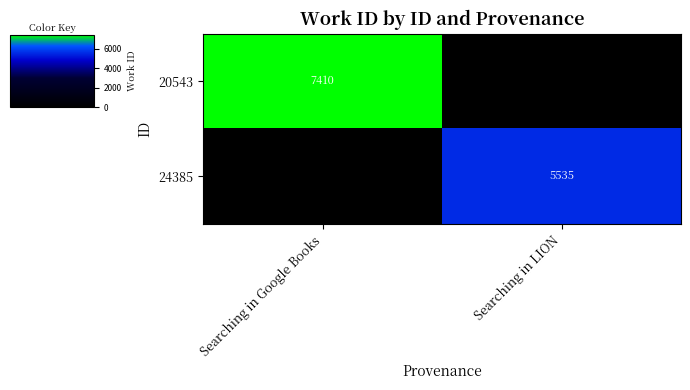

Is it true that 20543 equals 11057 at Searching in Google Books?

False